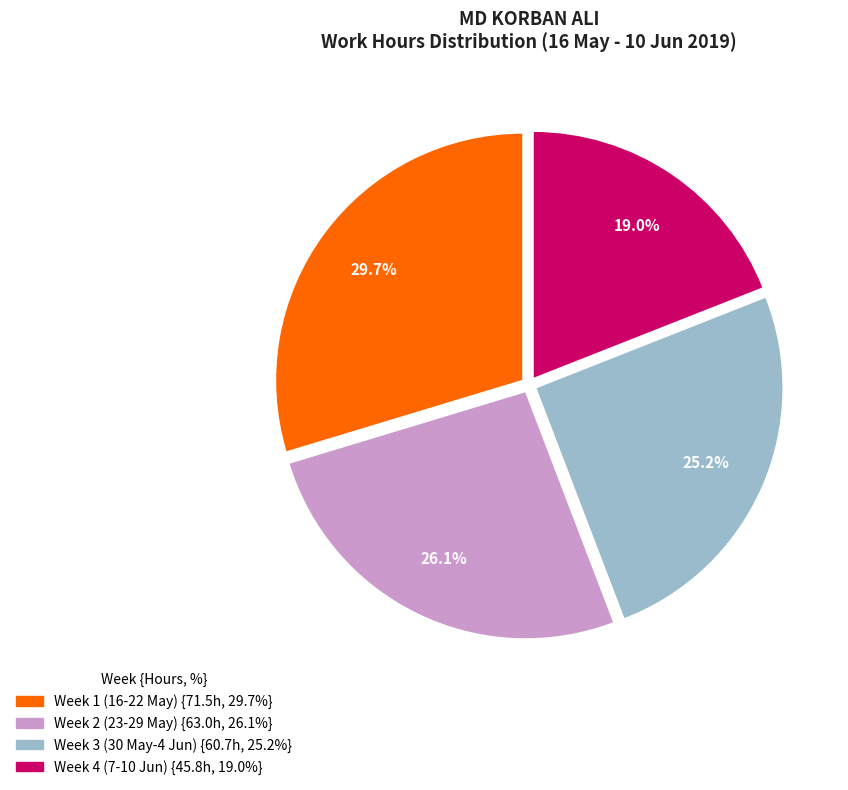

Is there a majority slice in this chart?

No